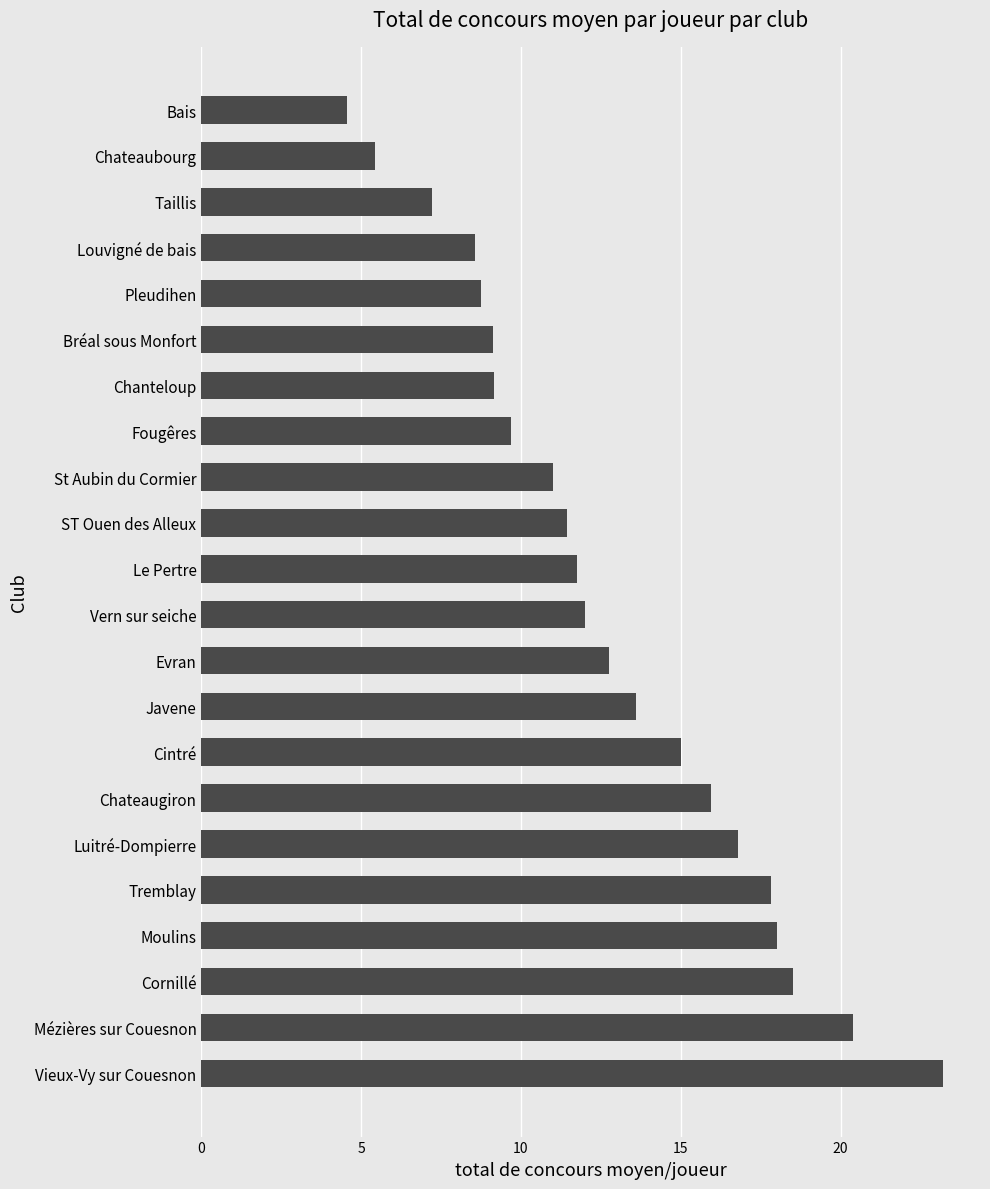

The value at Cornillé is 26.8. True or false?

False